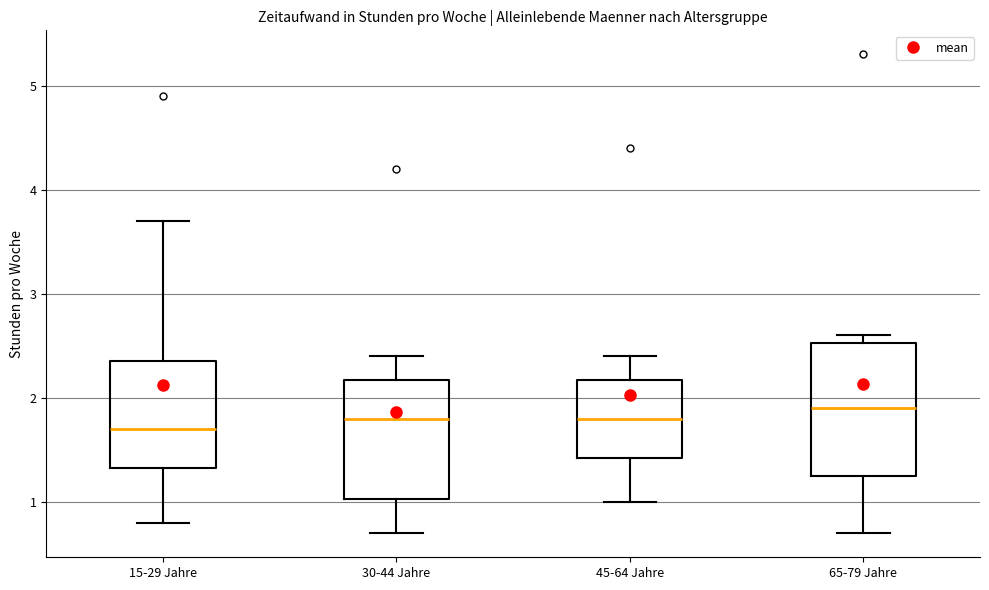

Reading left to right, transcribe this box plot: for each box, give where its median line is, the range the box spans, and where its two whiskers end, as read against the y-axis. The values are not printed on the chart, so give them approximately, as read against the axis.

15-29 Jahre: median 1.7, box 1.3 to 2.4, whiskers 0.8 to 3.7
30-44 Jahre: median 1.8, box 1.0 to 2.2, whiskers 0.7 to 2.4
45-64 Jahre: median 1.8, box 1.4 to 2.2, whiskers 1.0 to 2.4
65-79 Jahre: median 1.9, box 1.3 to 2.5, whiskers 0.7 to 2.6